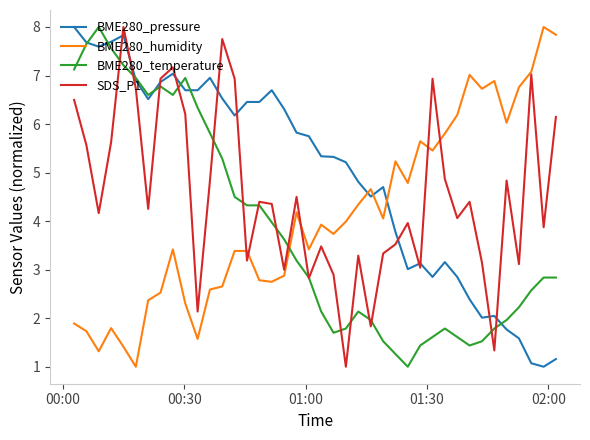

What is the difference between the second highest and minimum values in the BME280_pressure series?

6.8